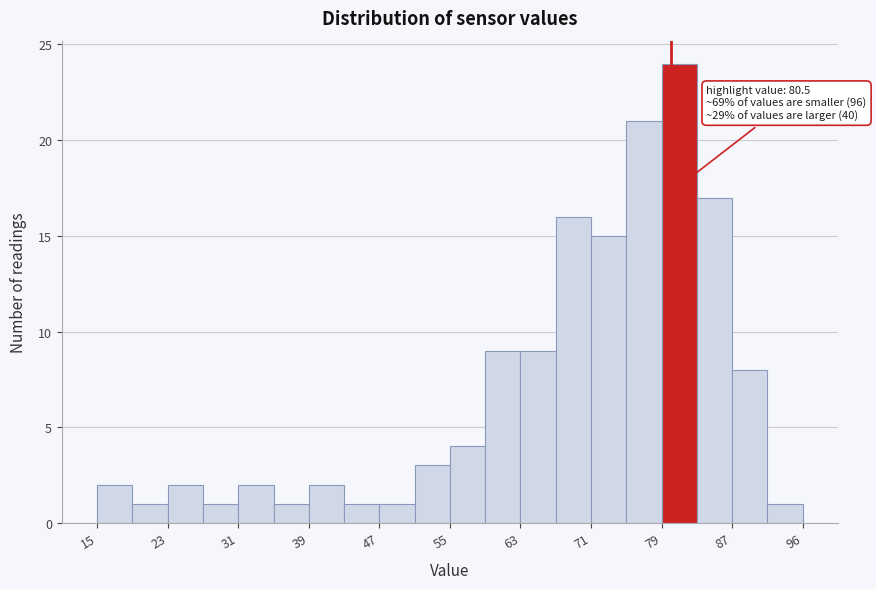

Over which range of the x-axis is the bar tallest?

79 to 83